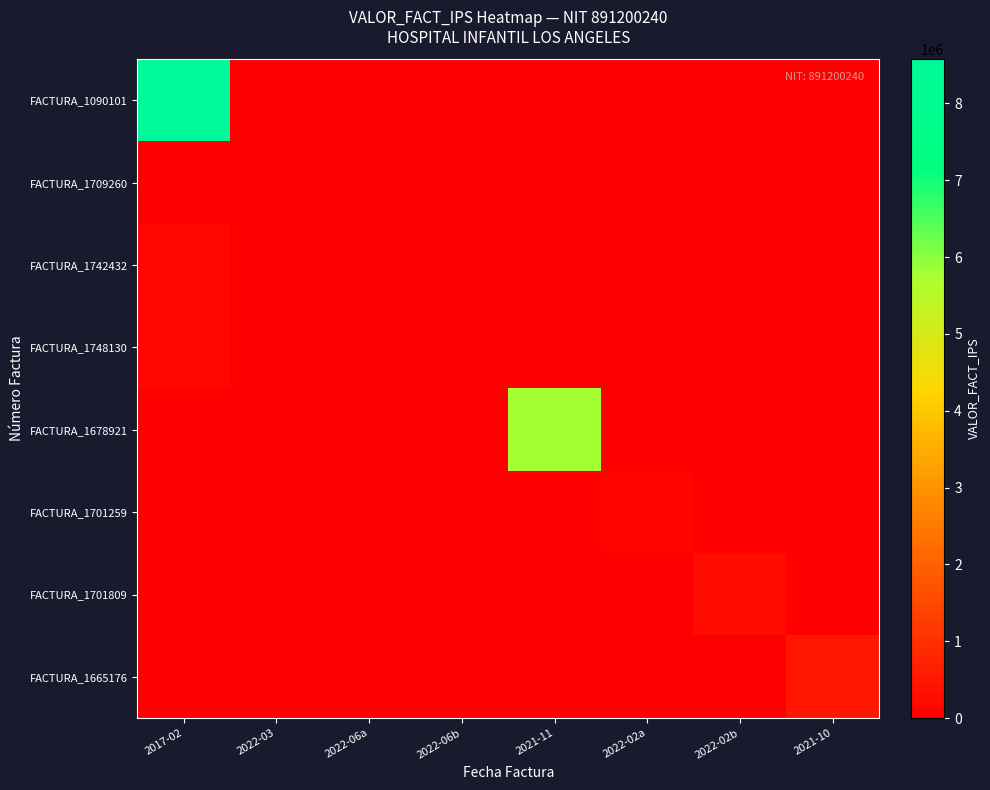

At which category is the sum across all series the highest?

2017-02